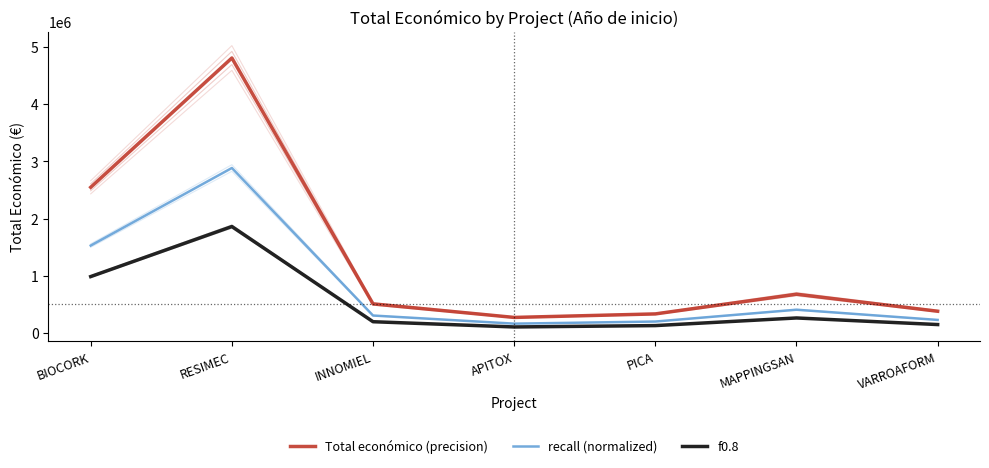

At APITOX, list the series in order from smallest to largest.

f0.8, recall (normalized), Total económico (precision)